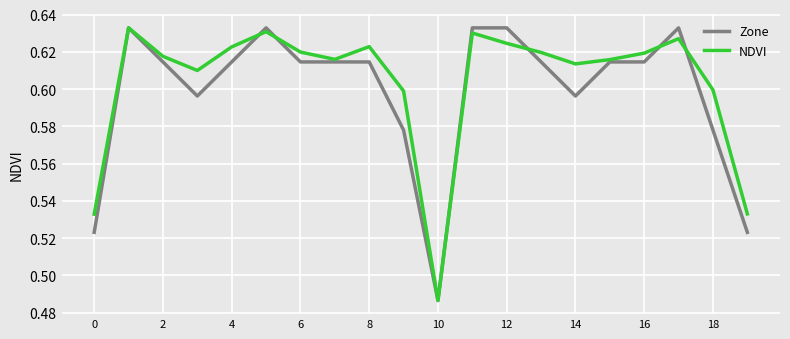

What is the sum of all Zone values?

12.0